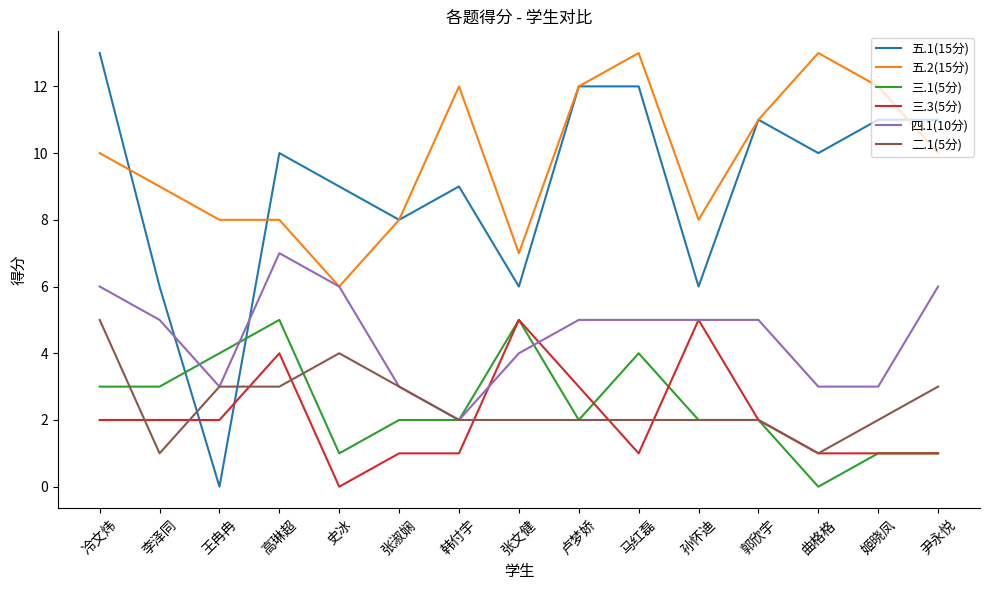

True or false: 二.1(5分) and 五.1(15分) intersect in this chart.

True